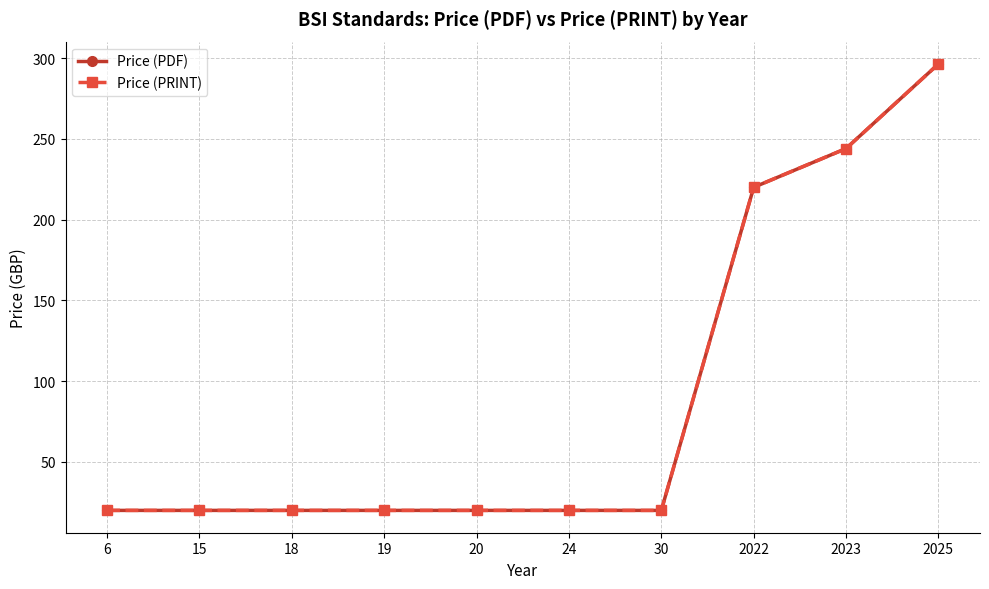

What is the minimum value for Price (PRINT)?

20.0